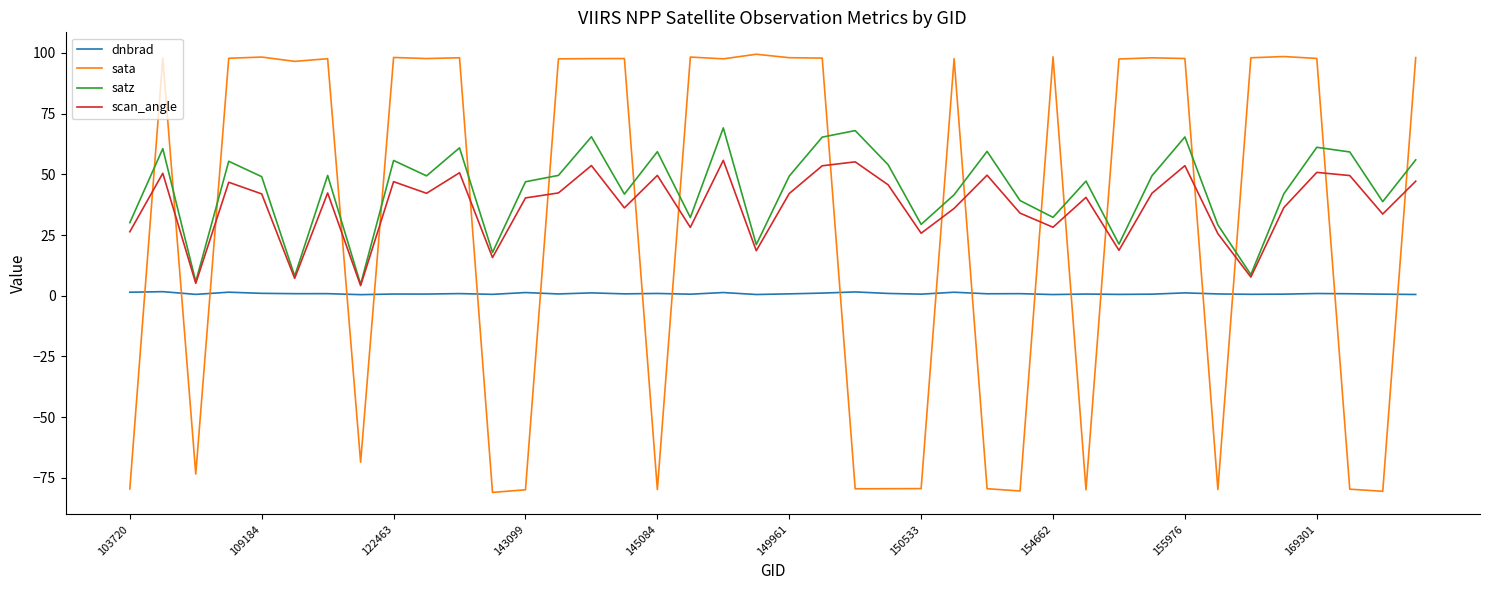

True or false: satz and dnbrad cross at least once.

False